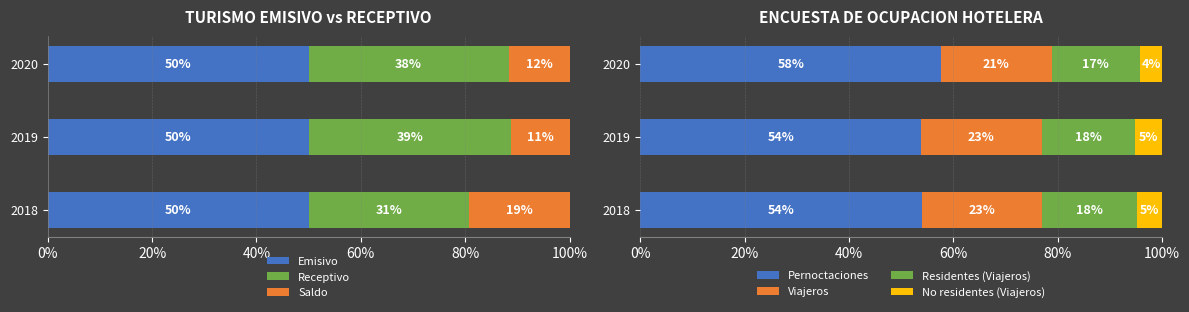

Does the chart contain stacked bars?

No